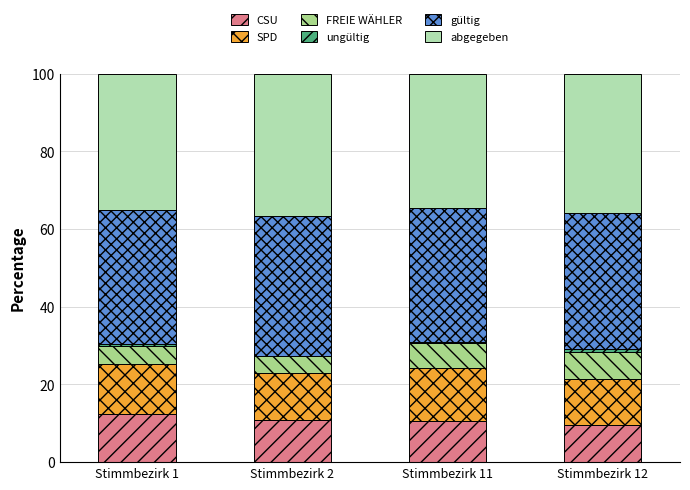

Count the number of categories in the chart.

4